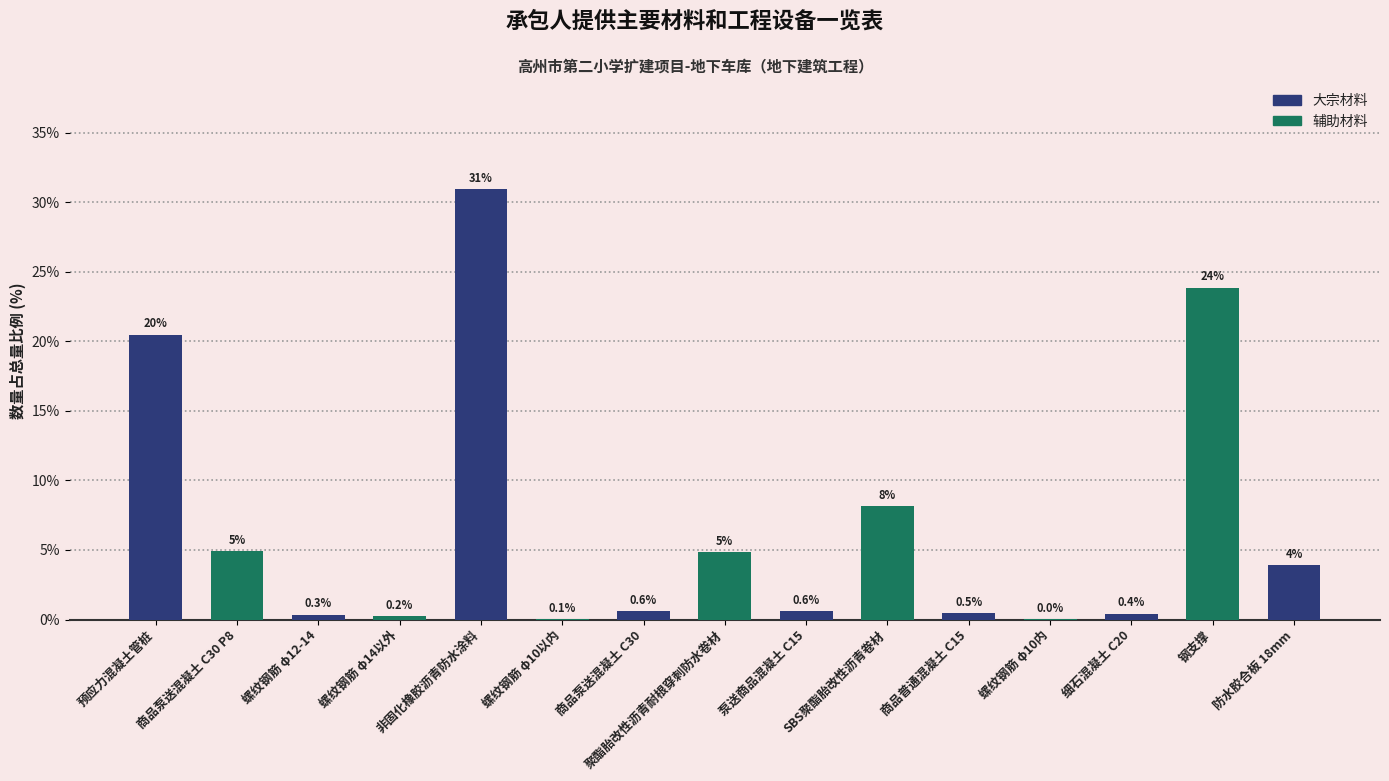

Which has a higher value, 泵送商品混凝土 C15 or 螺纹钢筋 φ12-14?

泵送商品混凝土 C15